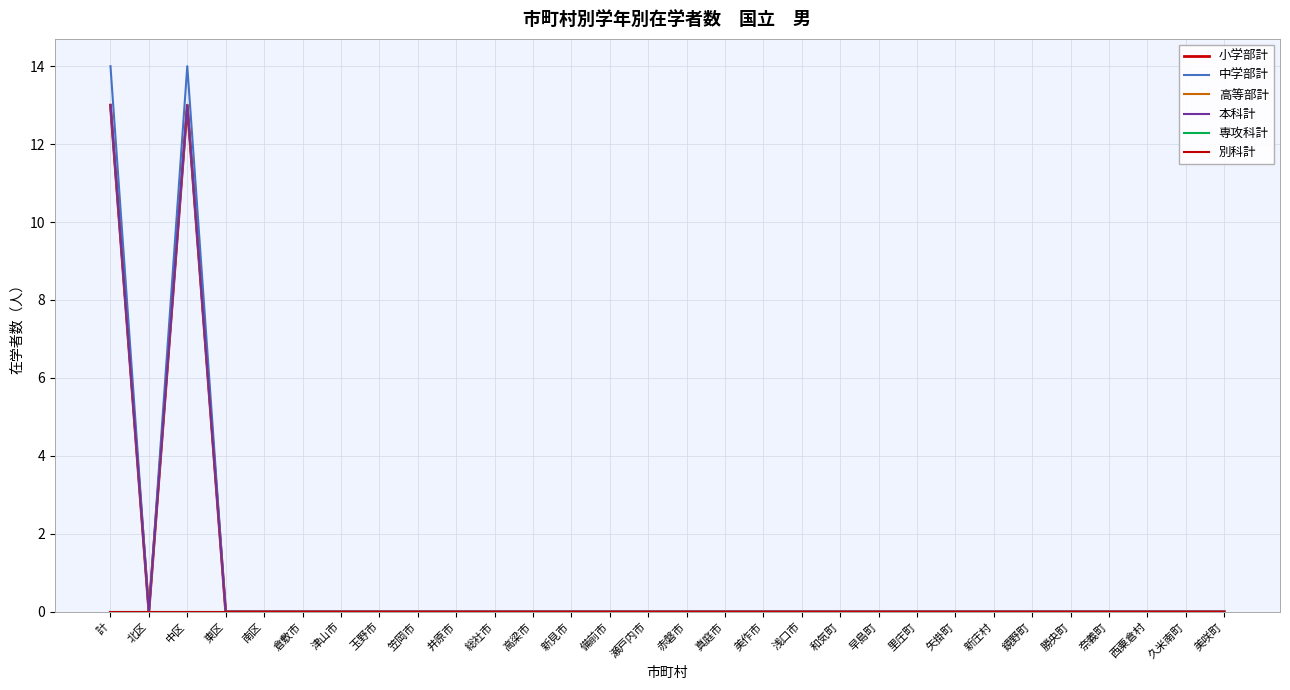

Does the chart display data point markers on the line(s)?

No